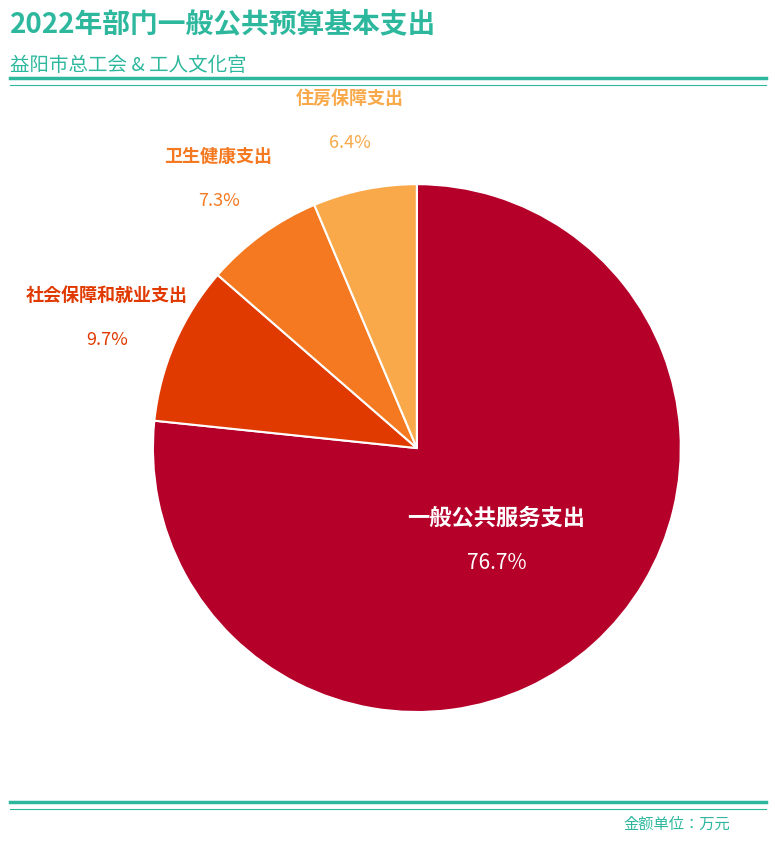

Is there a majority slice in this chart?

Yes